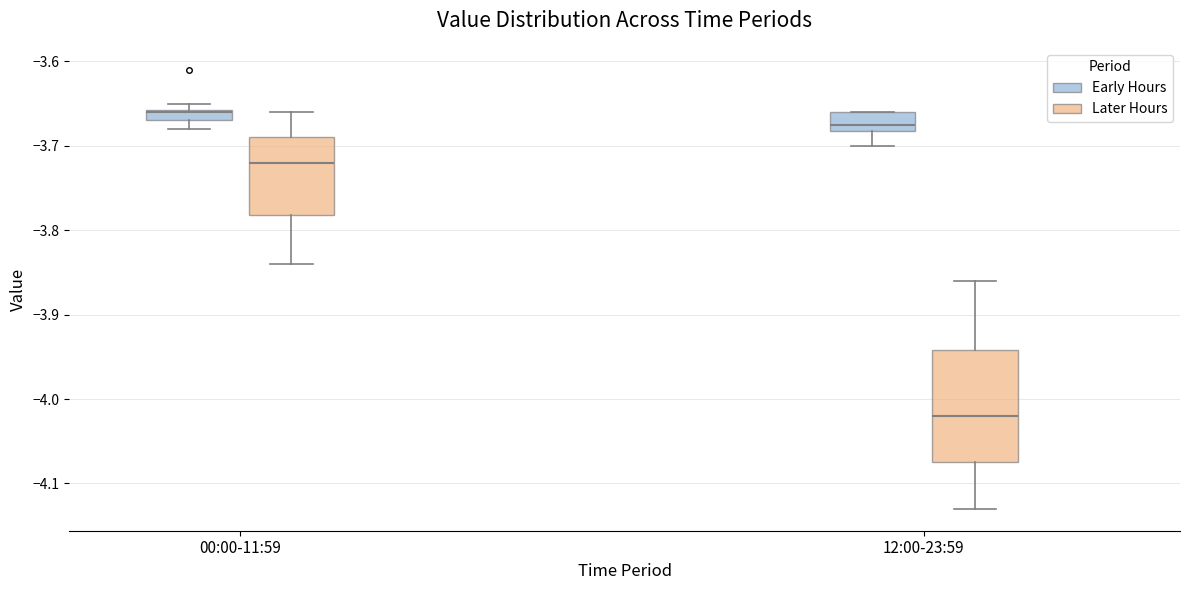

Which box has the highest median line?

00:00-11:59 (Early Hours)